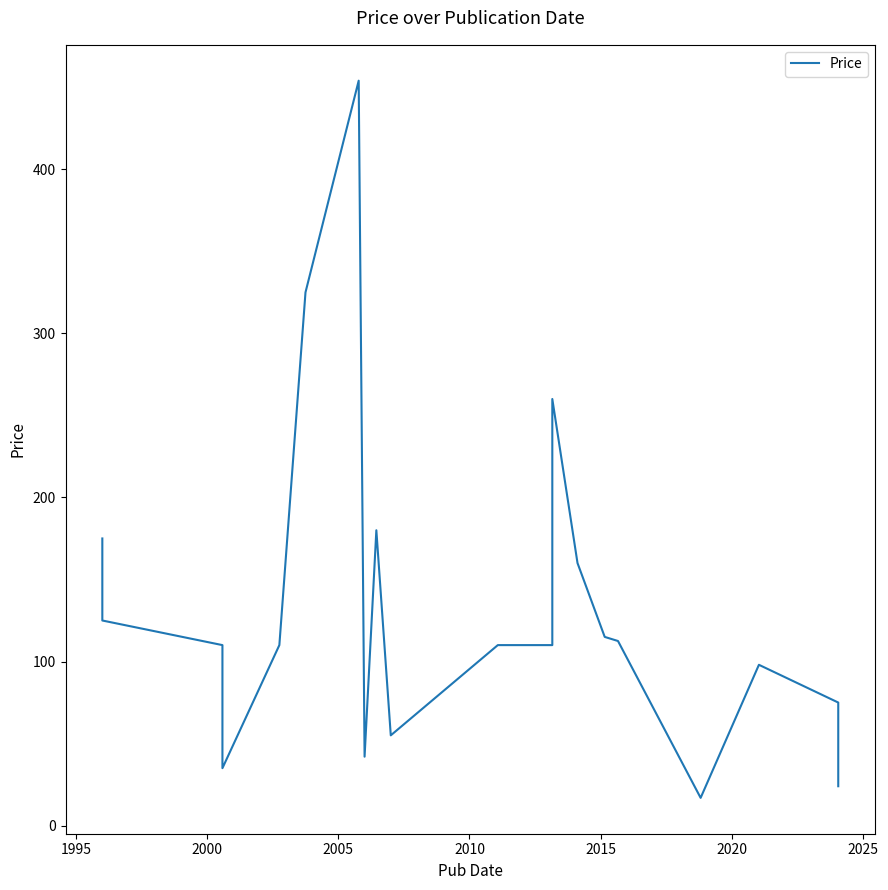

What is the average value?

134.6